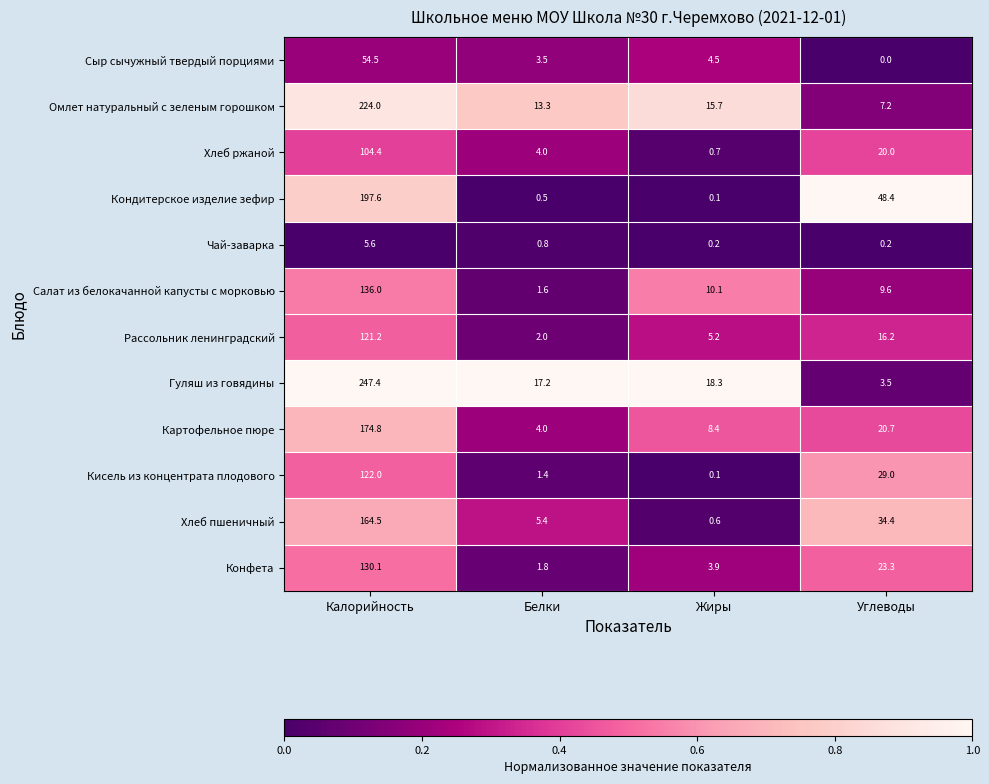

How many distinct data groups are displayed?

12